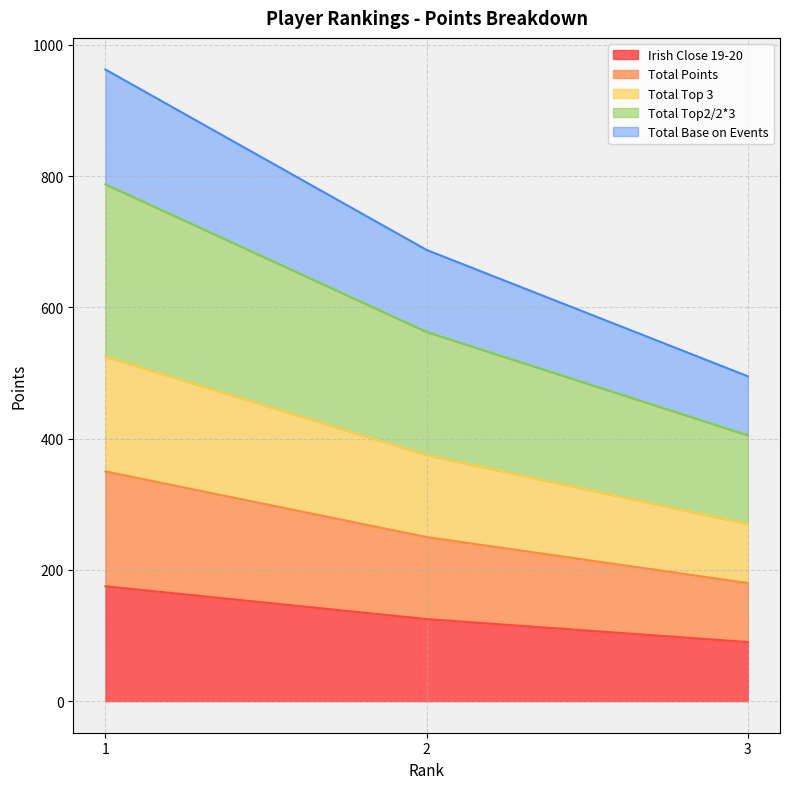

True or false: Total Points has a value of 250.0 at 2.

True